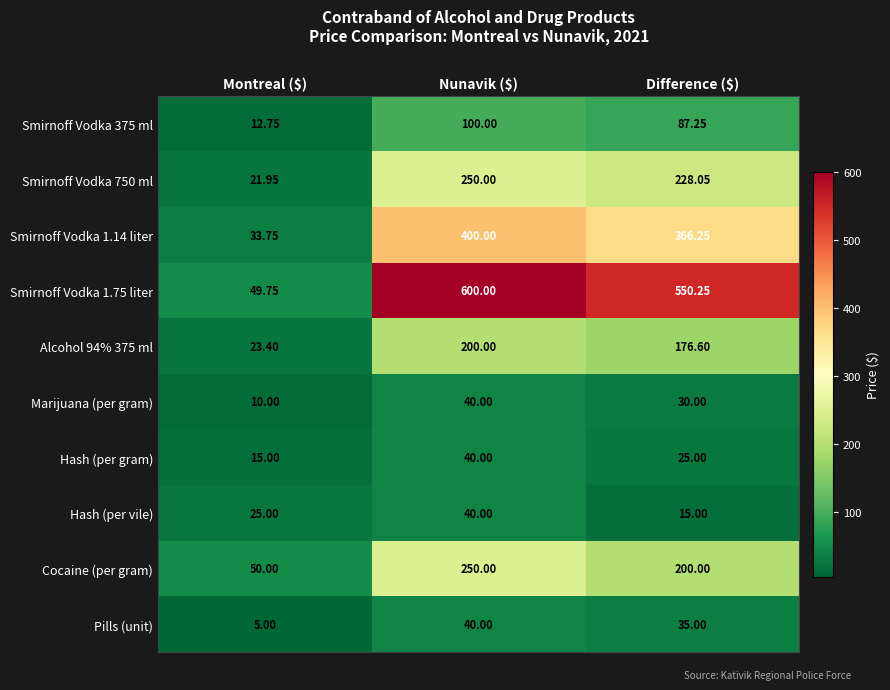

Where does the Smirnoff Vodka 1.75 liter series first go above 550?

Nunavik ($)